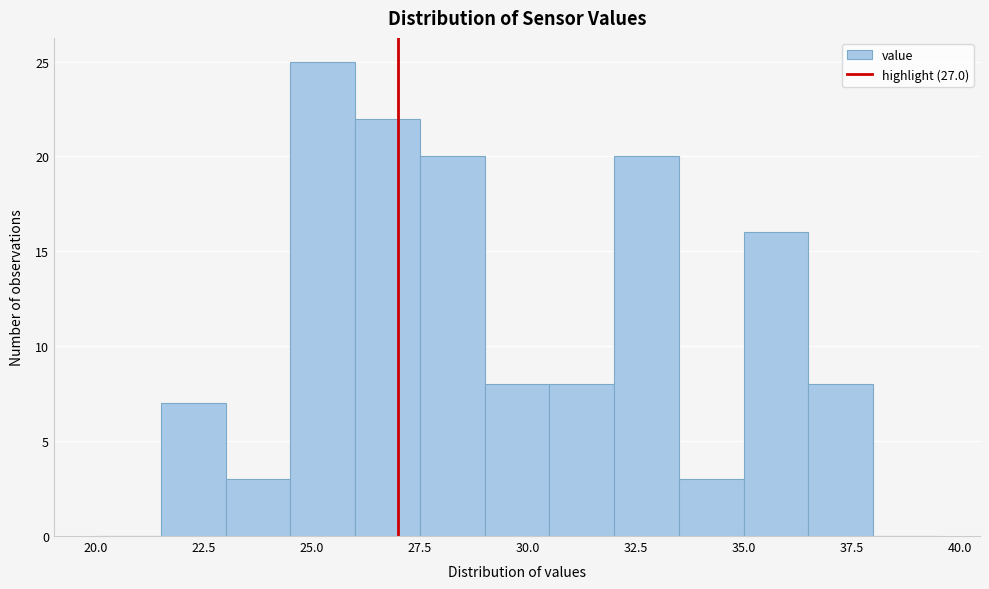

Read against the x-axis, roughly where is the centre of the tallest bar?

25.5